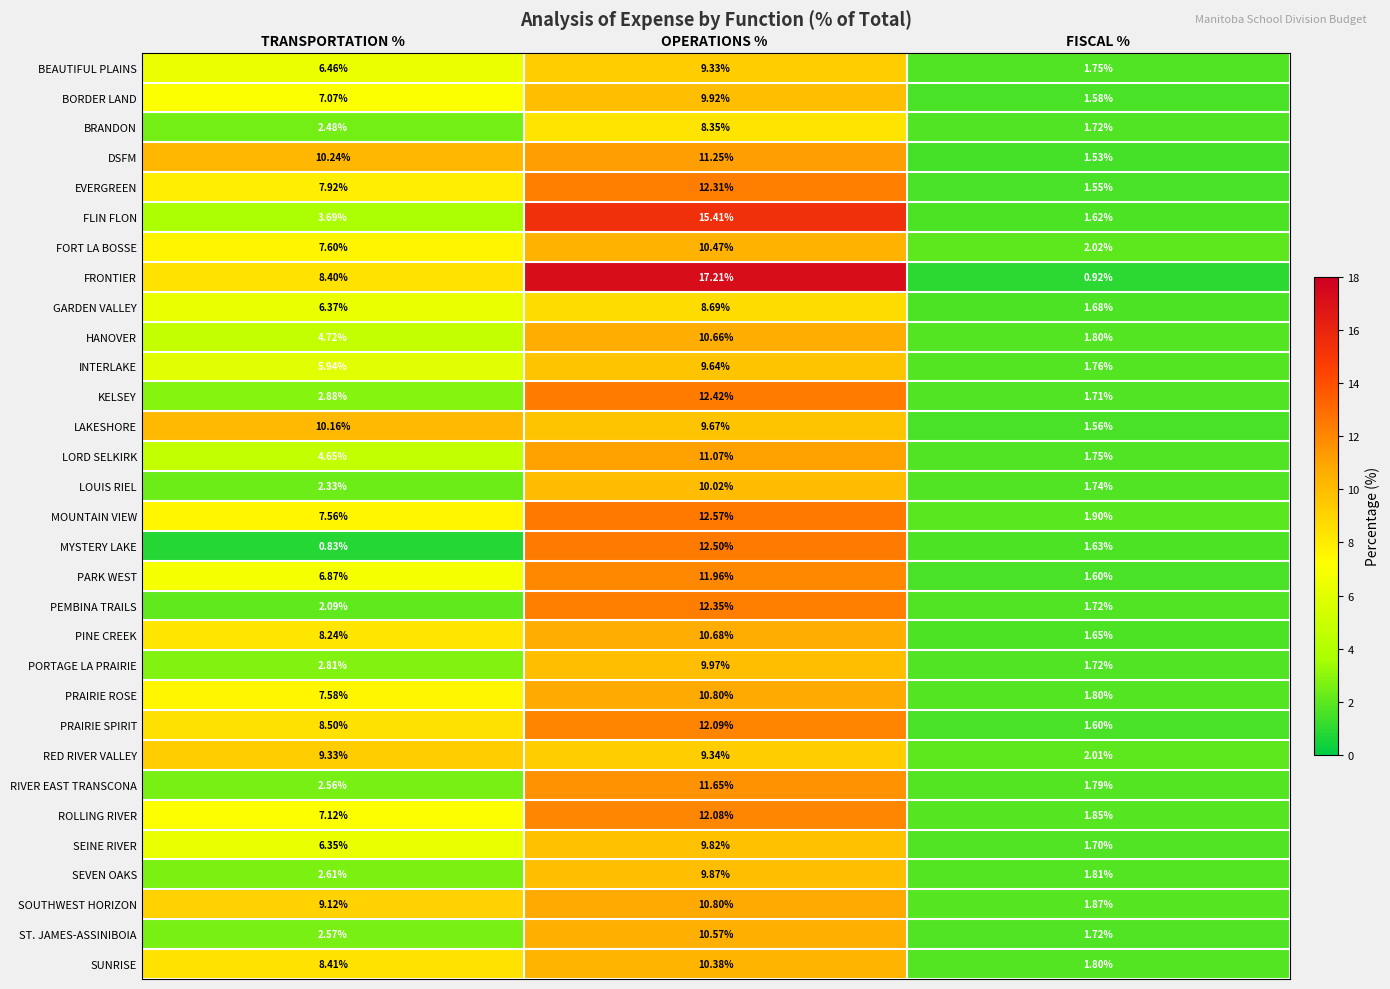

At which category does the chart reach its minimum across all series?

TRANSPORTATION %